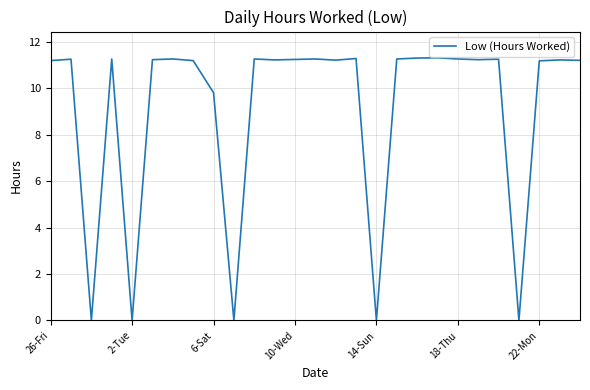

How many lines are shown in the chart?

1